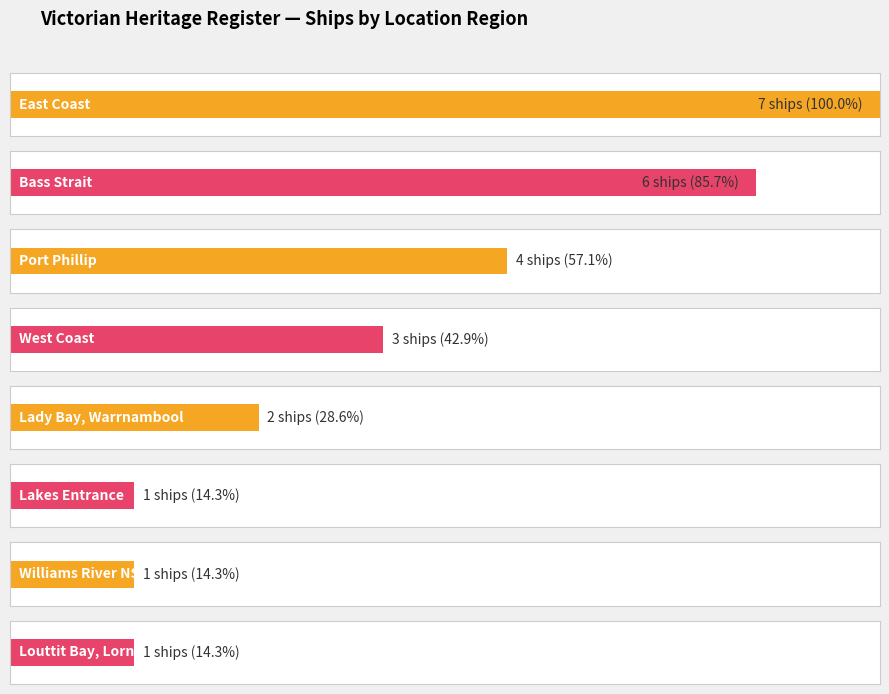

What is the smallest value displayed?

1